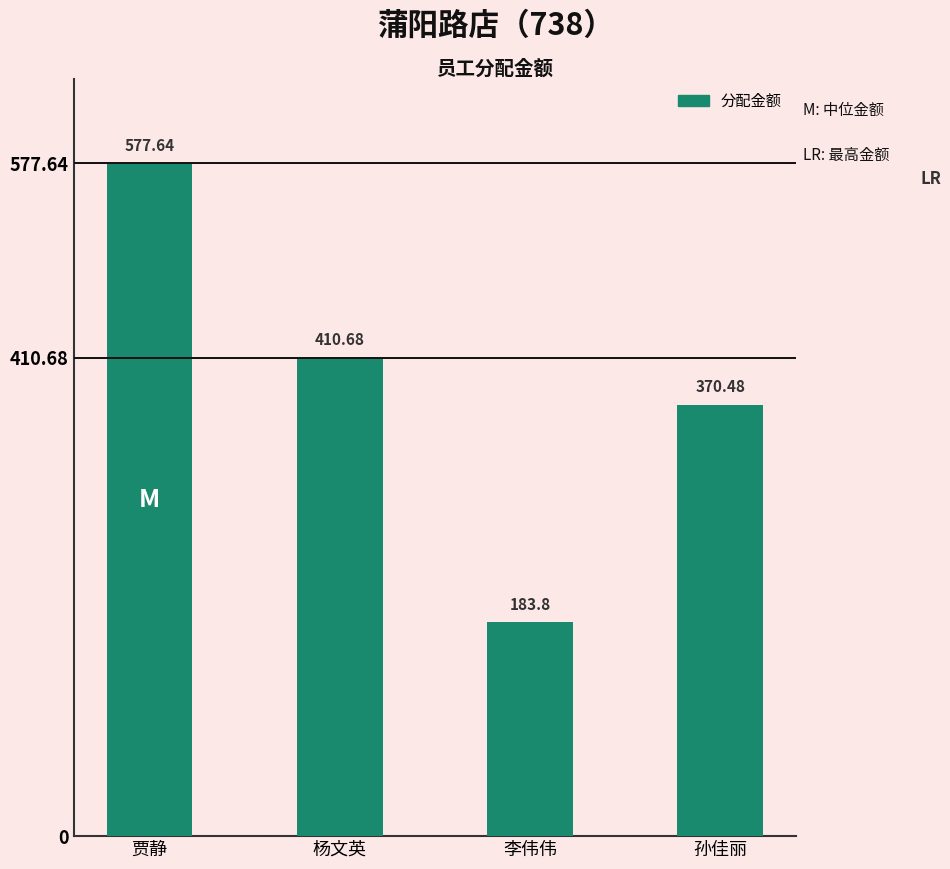

What is the difference between the values at 杨文英 and 孙佳丽?

40.2